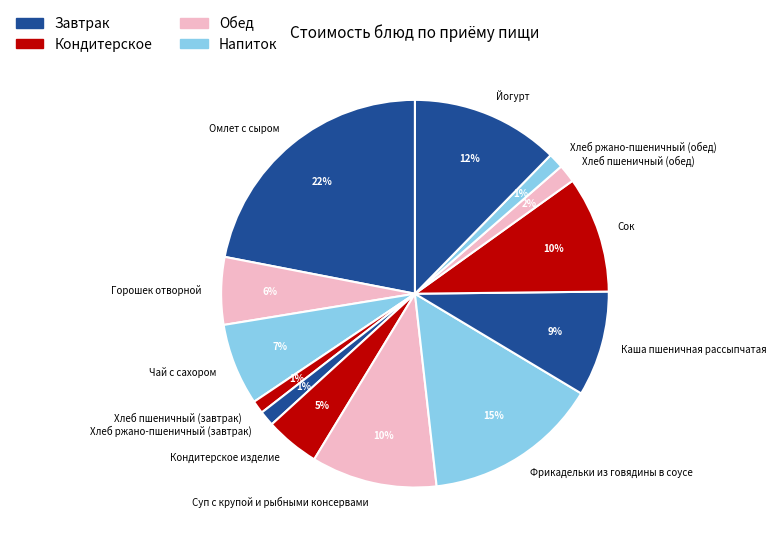

Which slice is the largest?

Омлет с сыром